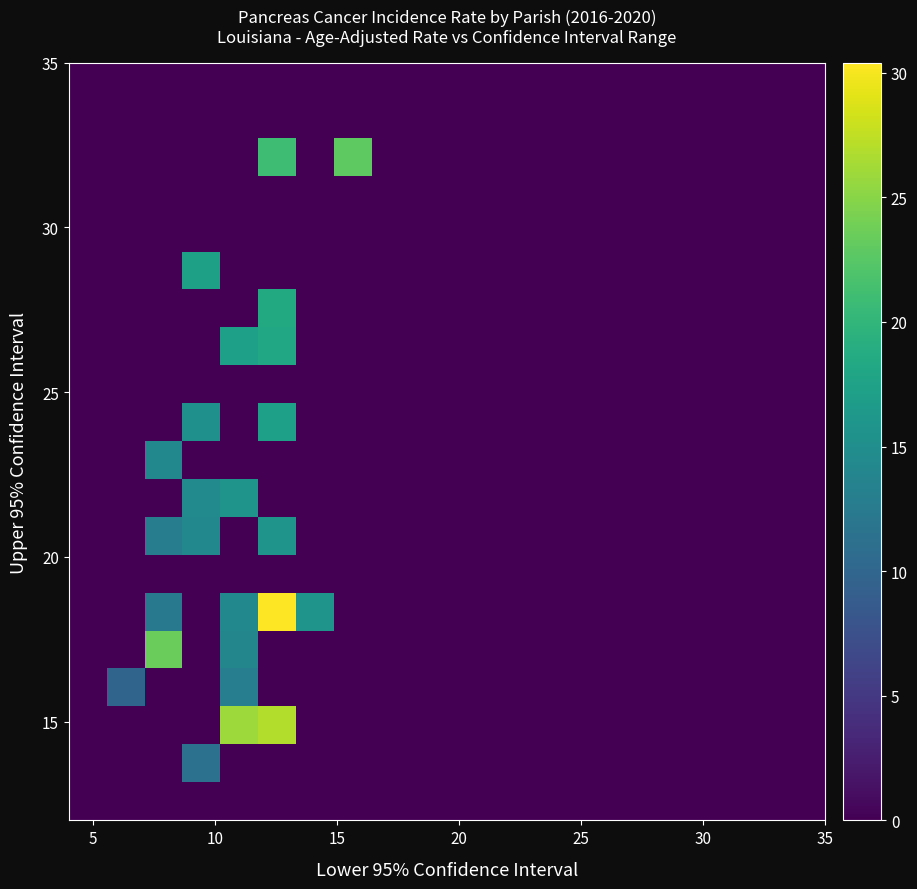

Count the number of categories in the chart.

20